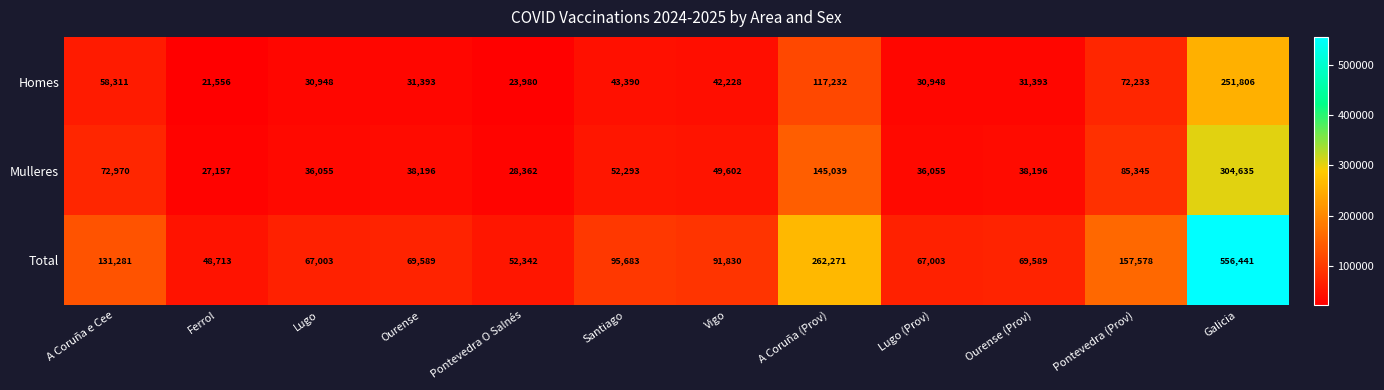

Between Lugo and A Coruña (Prov), which series saw the biggest shift?

Total